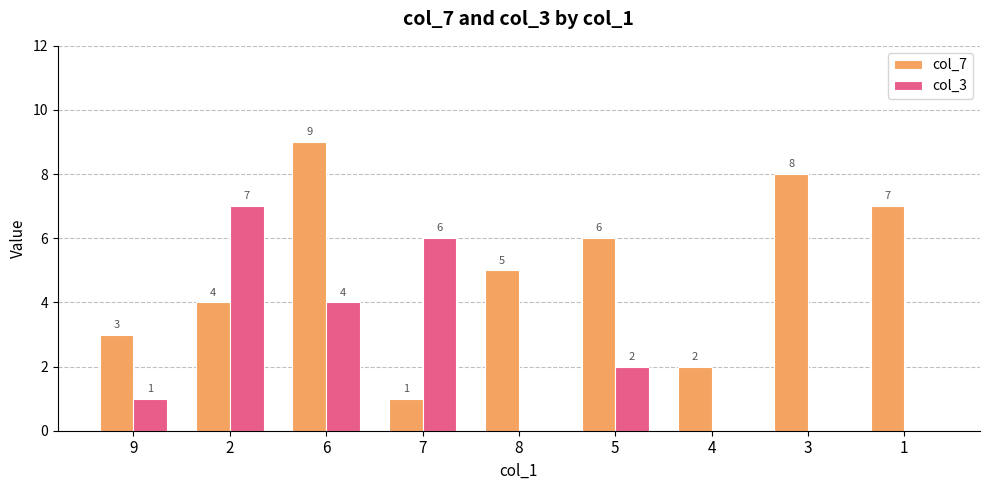

Which series changed the most between 8 and 3?

col_7